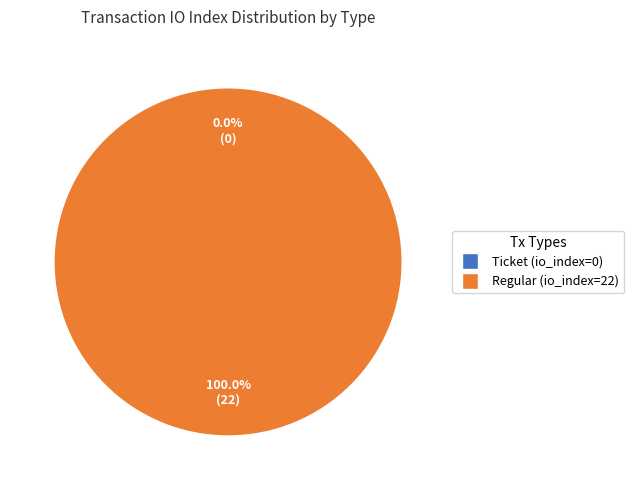

Do Regular (io_index=22) and Ticket (io_index=0) together represent more than half of the pie?

Yes